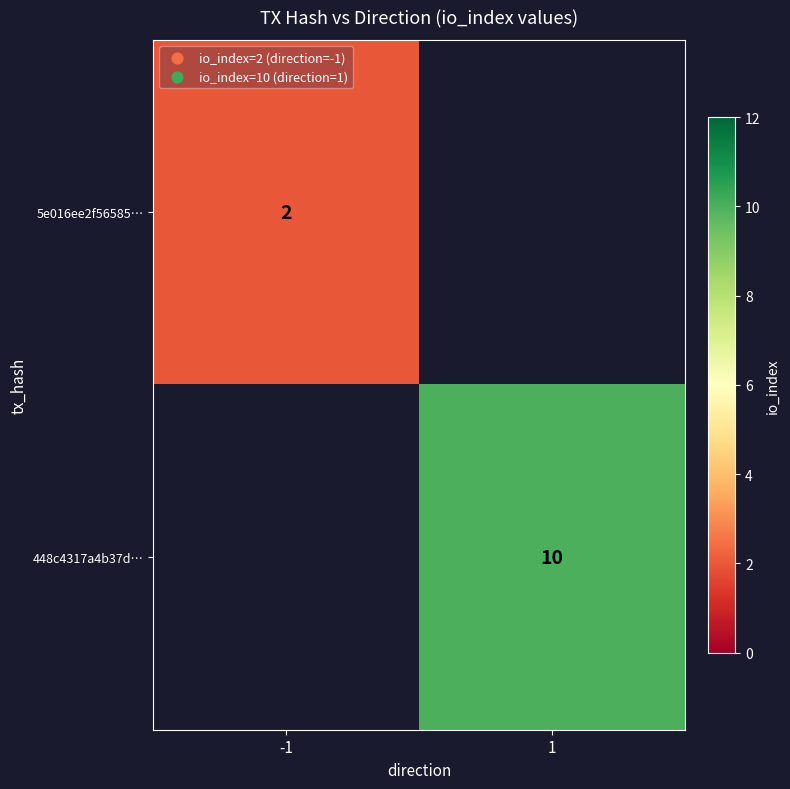

True or false: 5e016ee2f56585… has a value of 1 at -1.

False